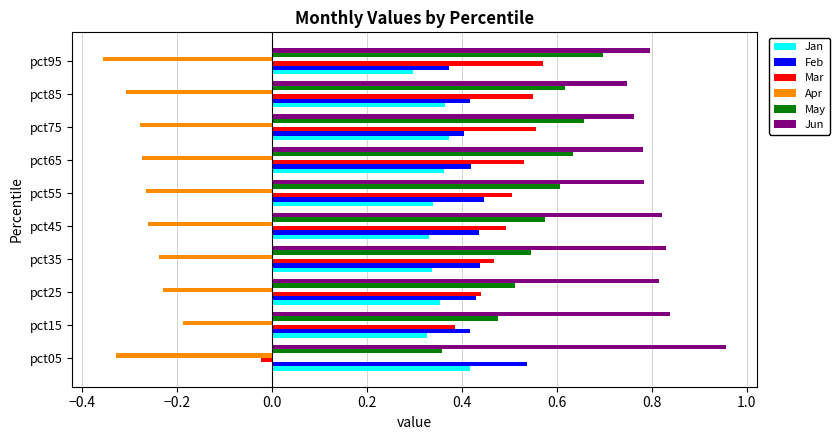

Rank the series at pct55 from highest to lowest value.

Jun, May, Mar, Feb, Jan, Apr